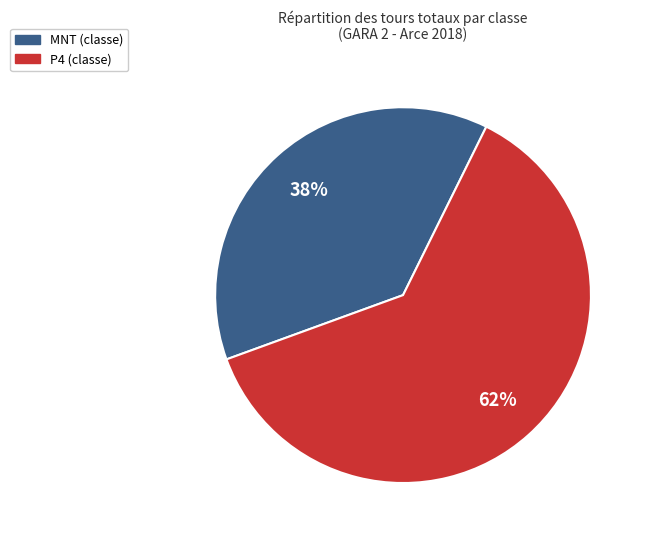

To the nearest percent, what is the difference between the largest and smallest slice percentages?

24%